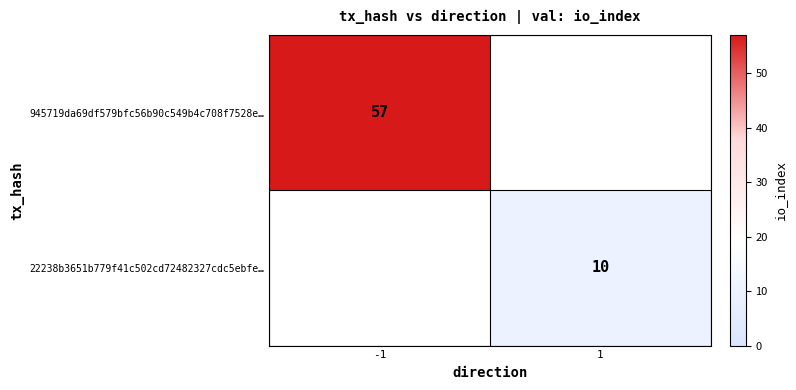

The 22238b3651b779f41c502cd72482327cdc5ebfe… series shows 7 at 1. True or false?

False